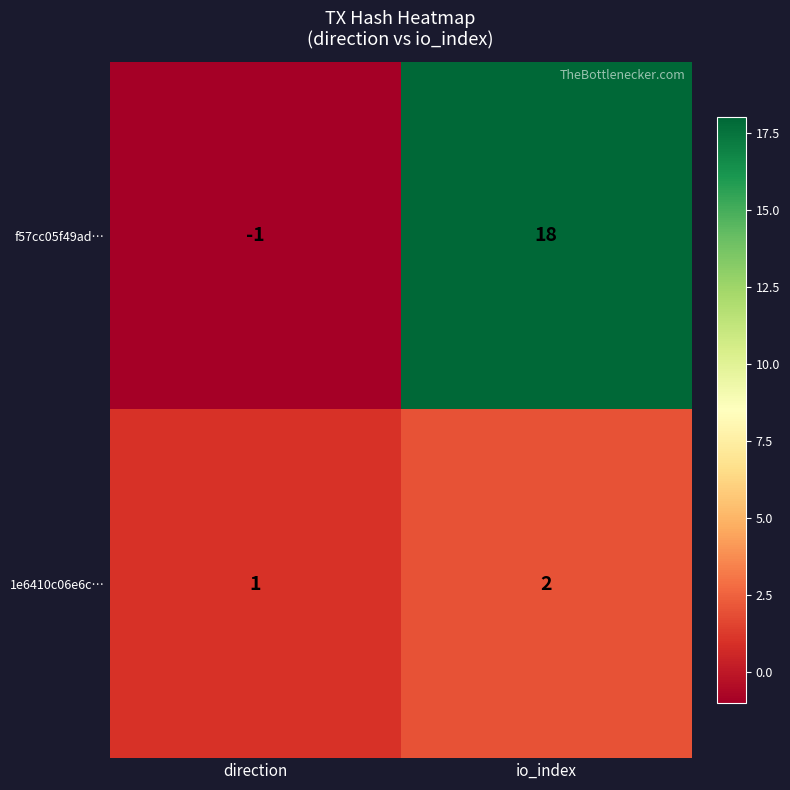

What is the difference between the f57cc05f49ad… values at direction and io_index?

19